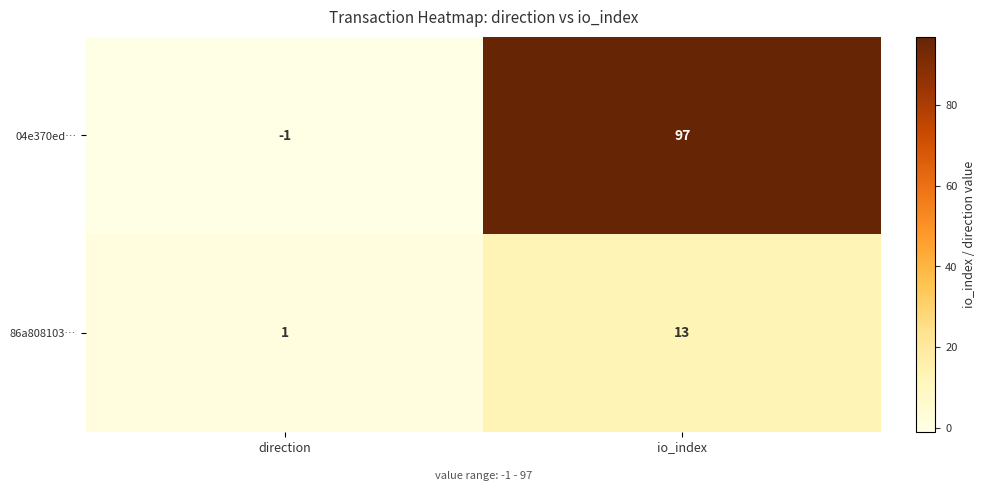

The 86a808103… series shows 1 at direction. True or false?

True